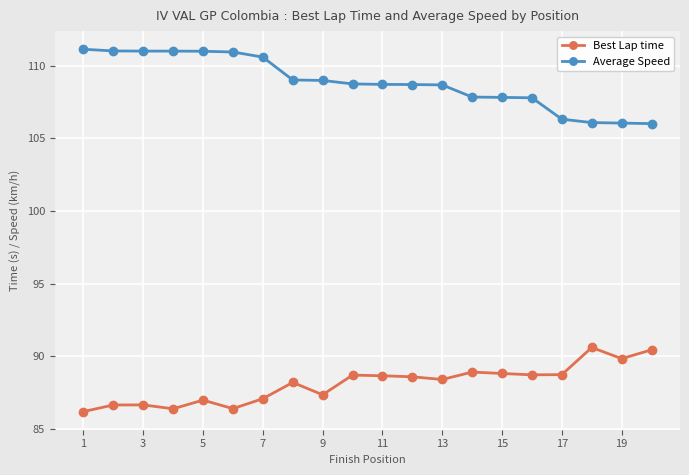

List the series in order of their overall mean, highest first.

Average Speed, Best Lap time